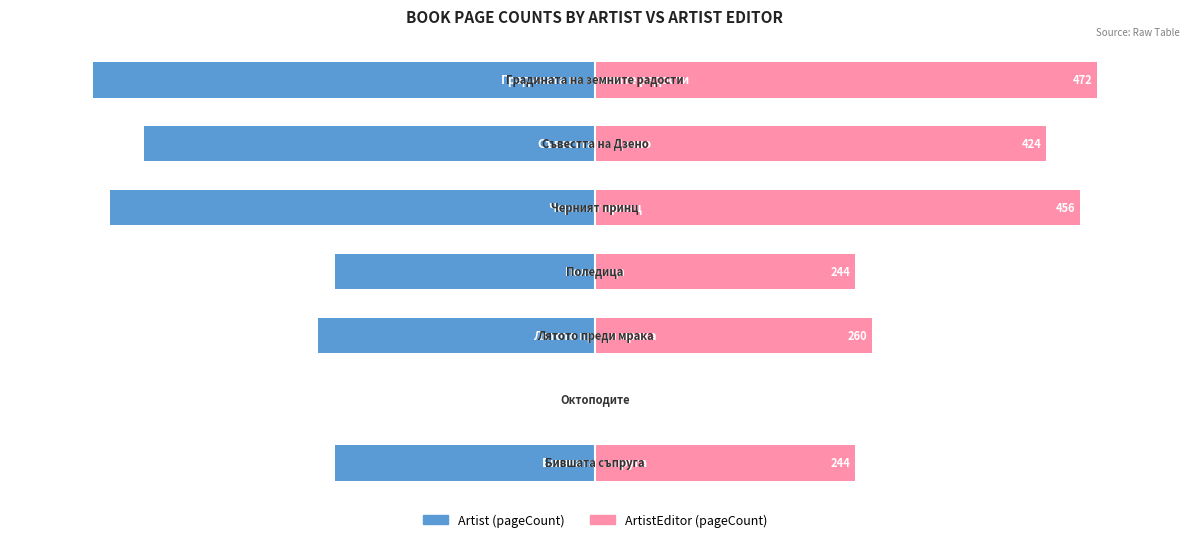

Is the value of ArtistEditor (pageCount) at 1 greater than the value of Artist (pageCount) at 1?

No